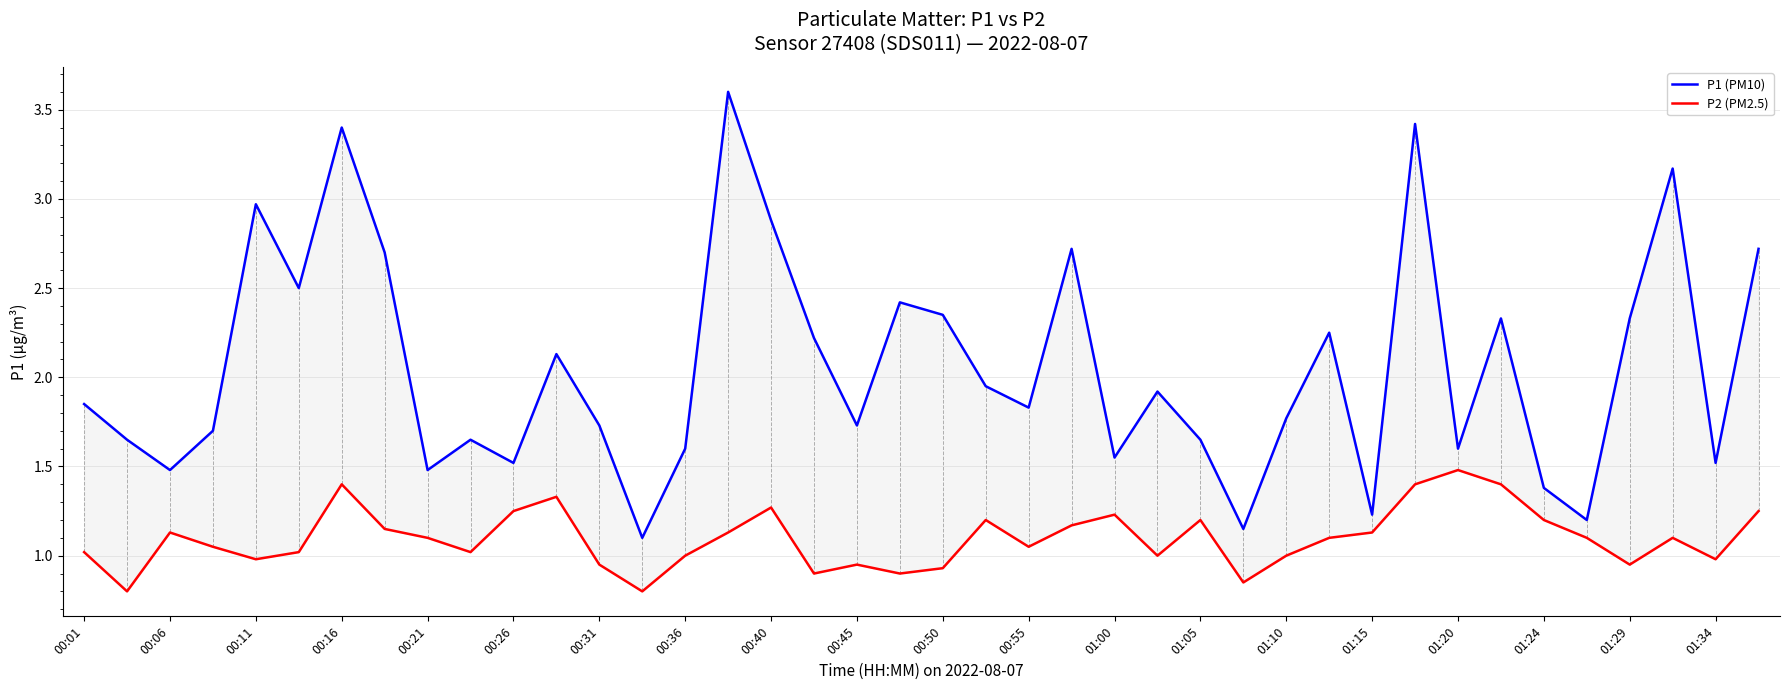

The value of P1 (PM10) at 01:10 is 1.8. True or false?

True